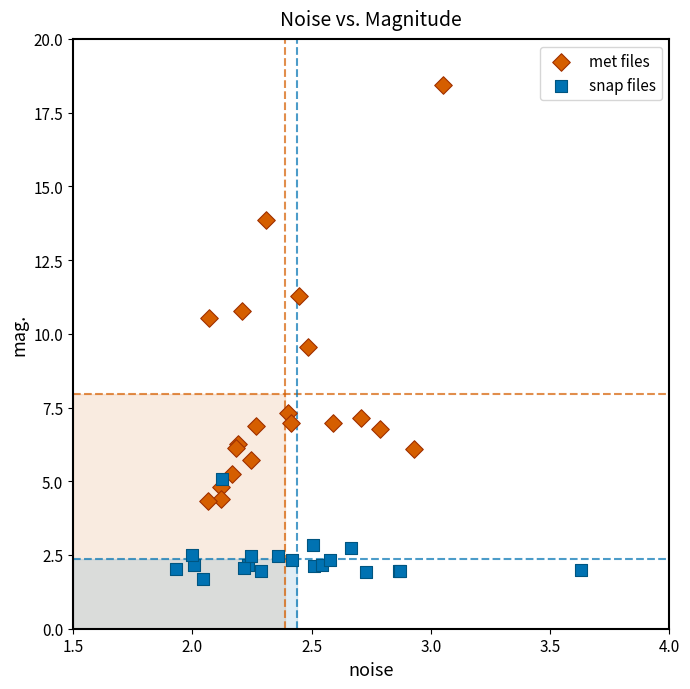

Which series has the largest Y range (max minus min)?

met files